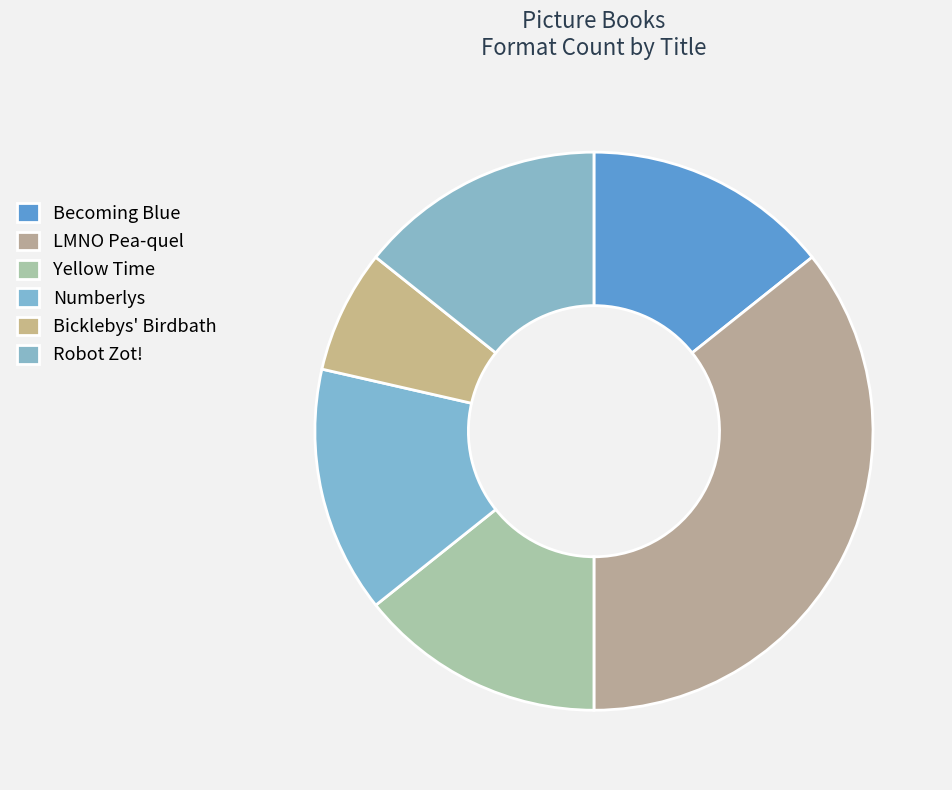

Which slice is the smallest?

Bicklebys' Birdbath